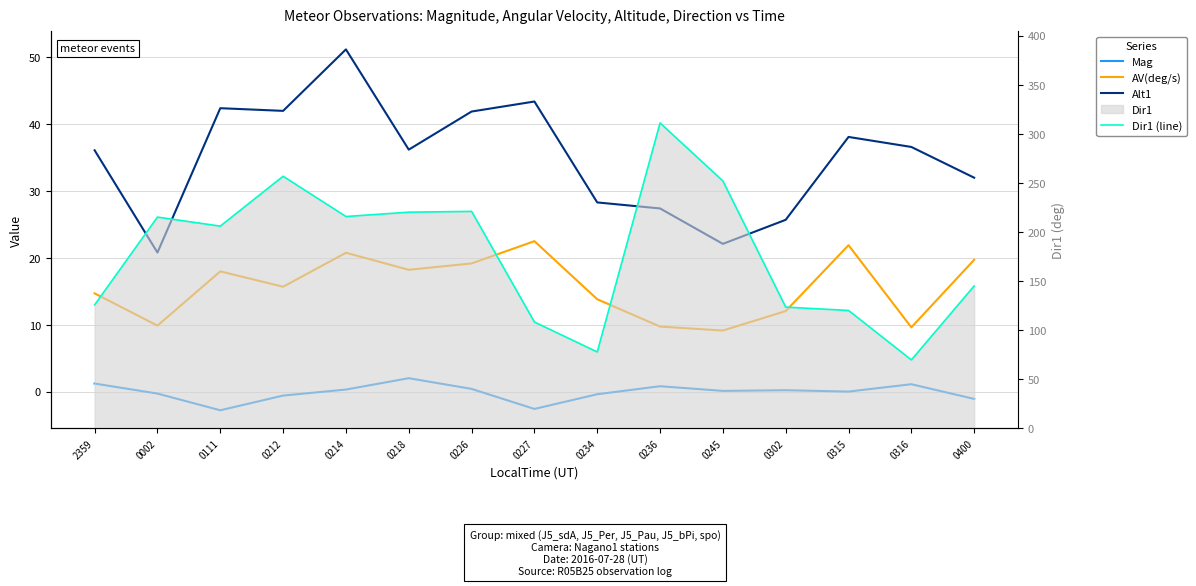

What is the total value across all series at 2359?

177.8